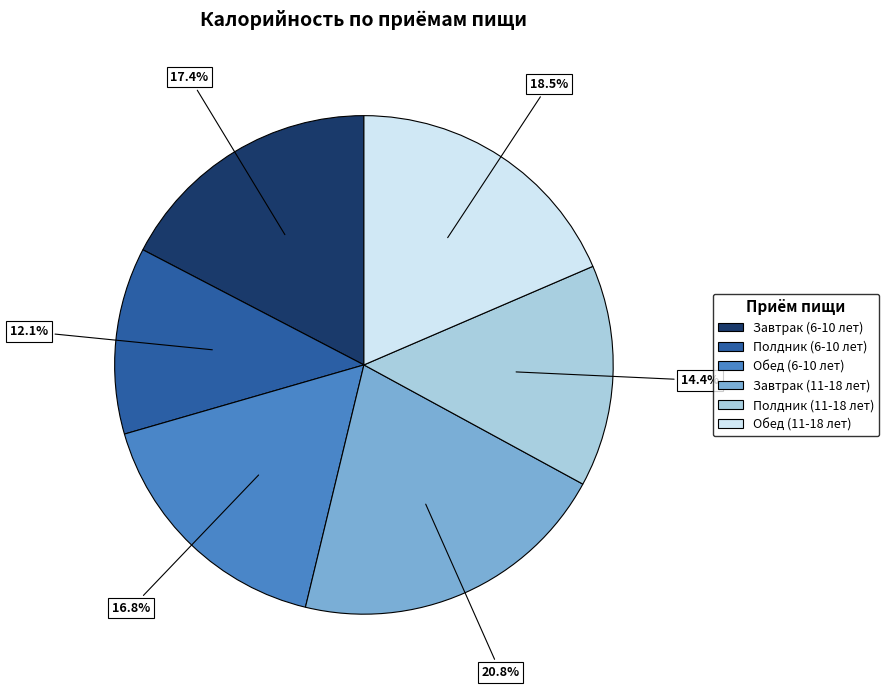

Which slice is the smallest?

Полдник (6-10 лет)